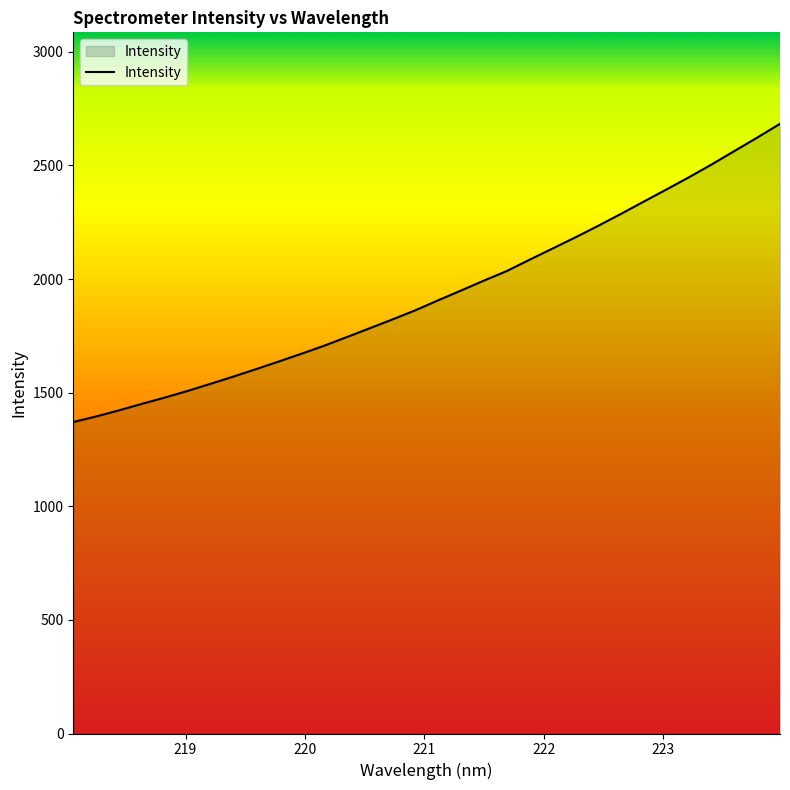

What is the smallest value displayed?

1370.5